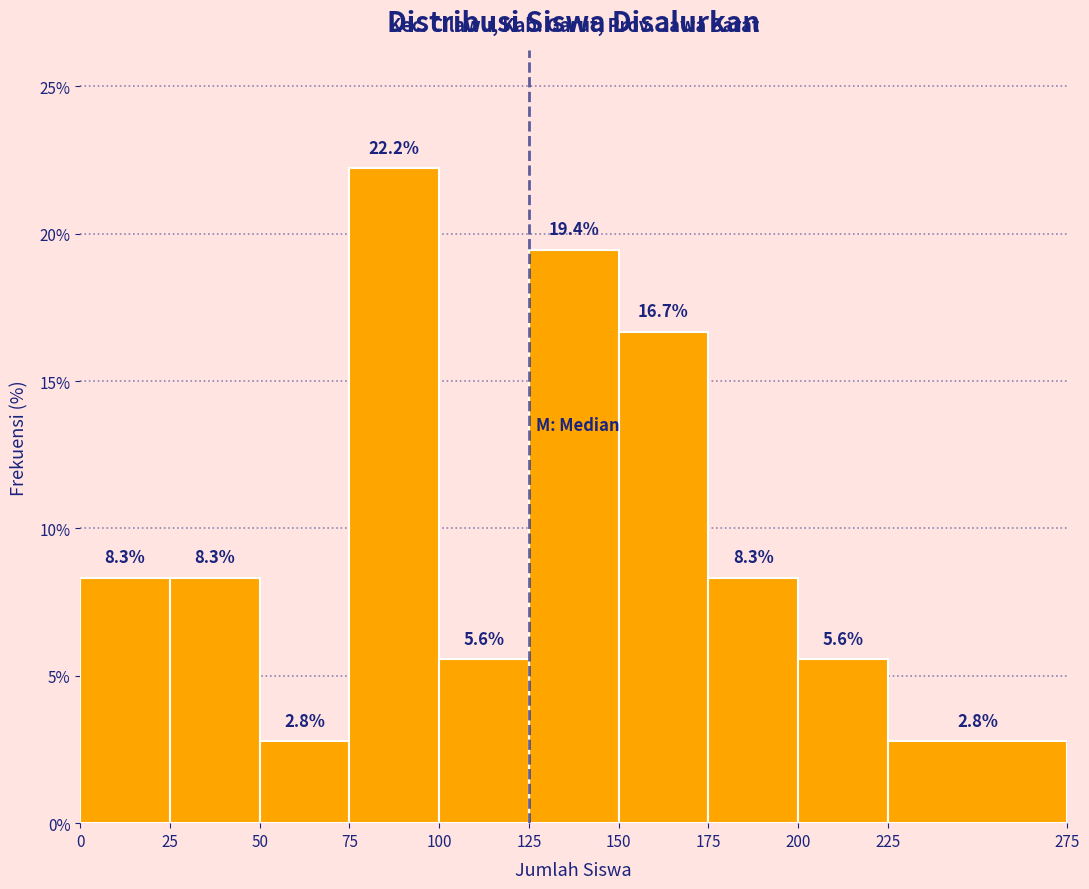

Reading left to right, transcribe this chart: for each bar, give the range it covers on the x-axis and its height.

0 to 25: 8.3
25 to 50: 8.3
50 to 75: 2.8
75 to 100: 22.2
100 to 125: 5.6
125 to 150: 19.4
150 to 175: 16.7
175 to 200: 8.3
200 to 225: 5.6
225 to 275: 2.8